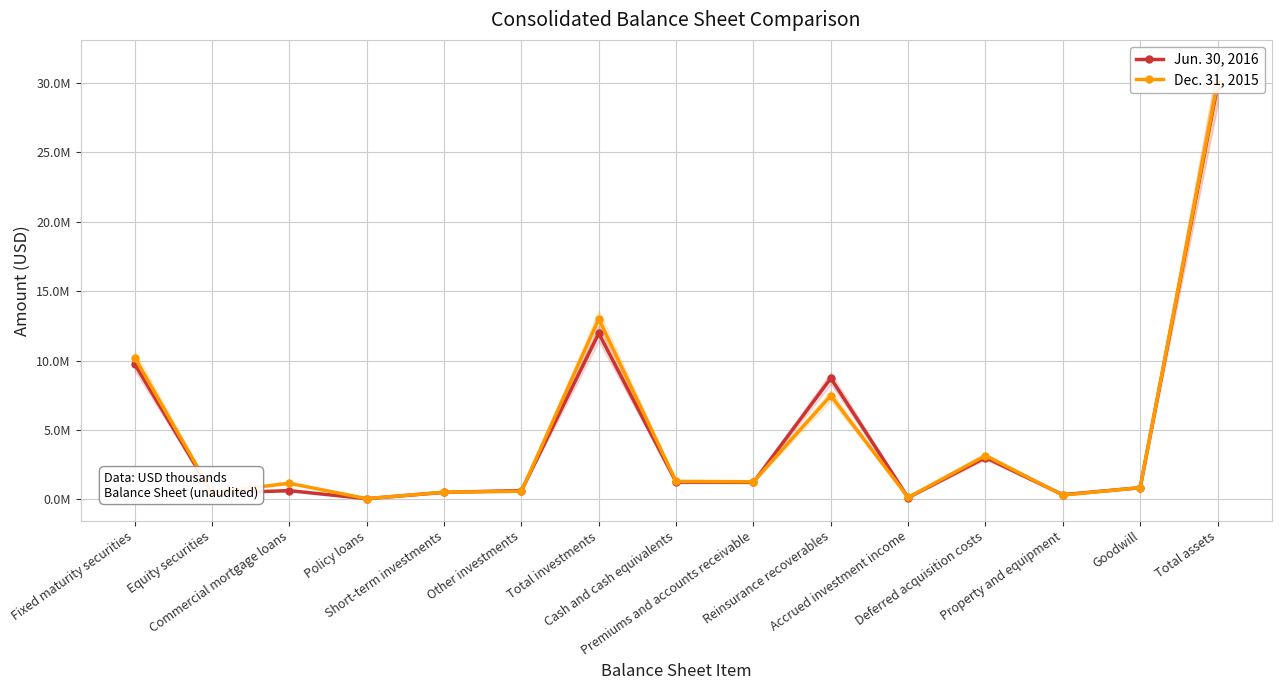

True or false: Dec. 31, 2015 has more than 1 points higher than both neighbors.

True